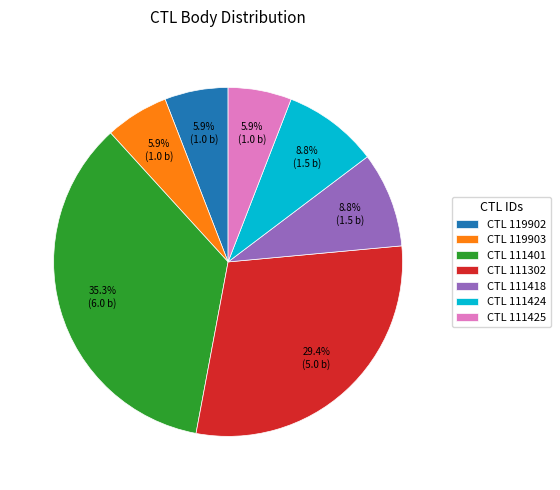

Is there a majority slice in this chart?

No